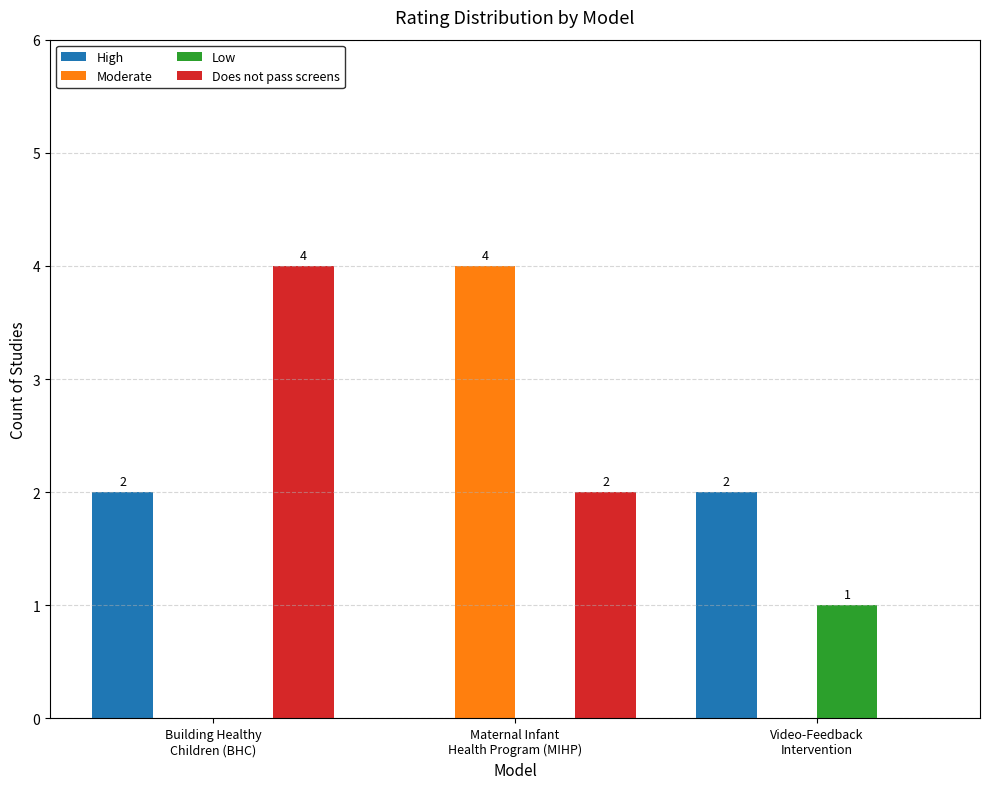

Which series has the largest total across all categories?

Does not pass screens